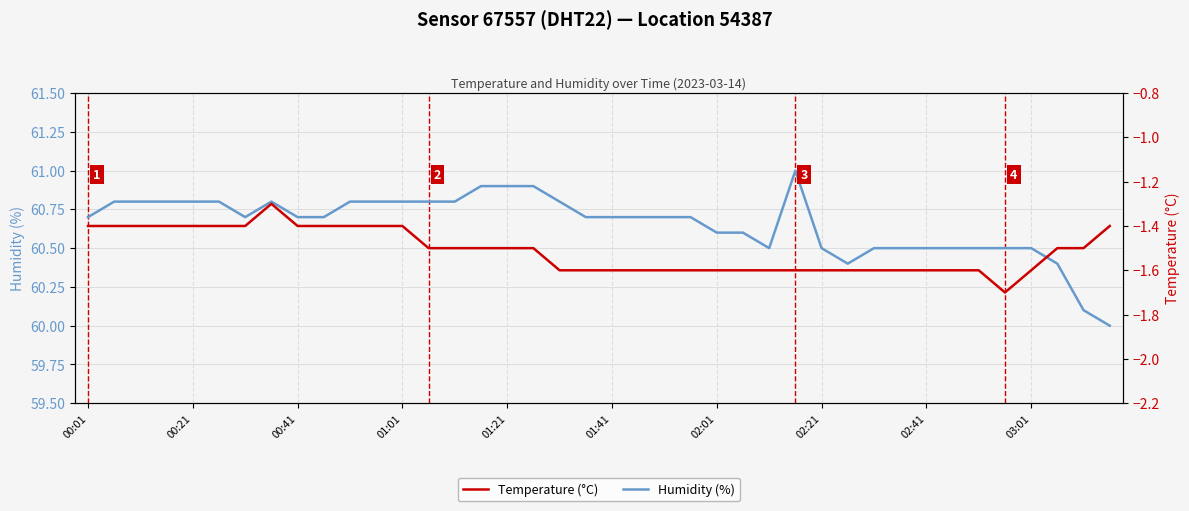

What is the difference between the maximum and minimum values in the Temperature (°C) series?

0.4